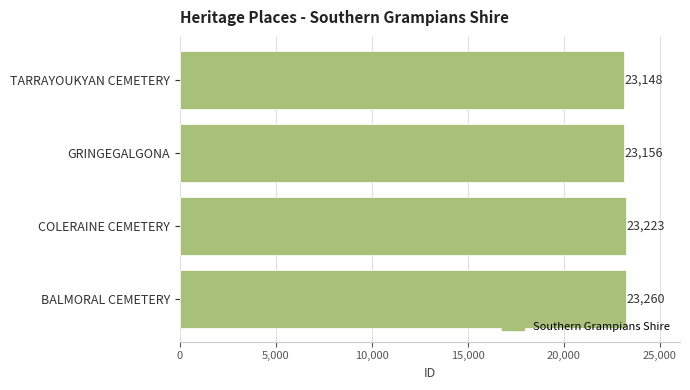

What is the sum of all values?

92787